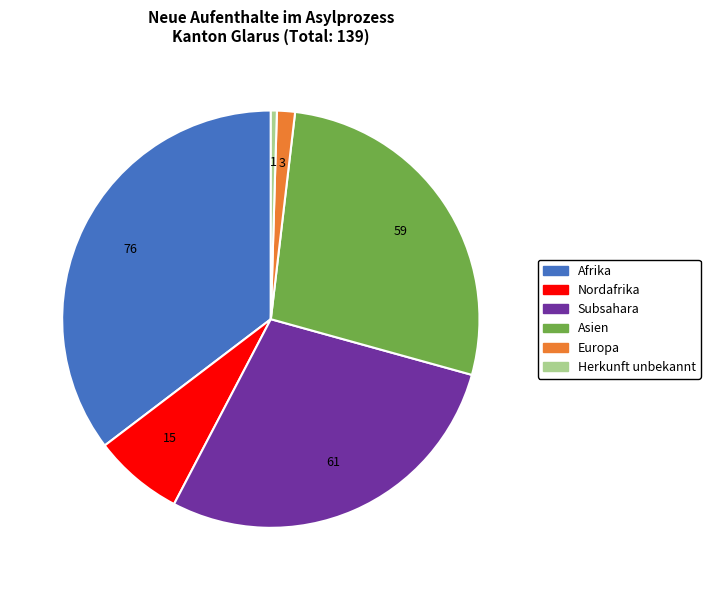

Is there any slice that represents more than half of the pie?

No